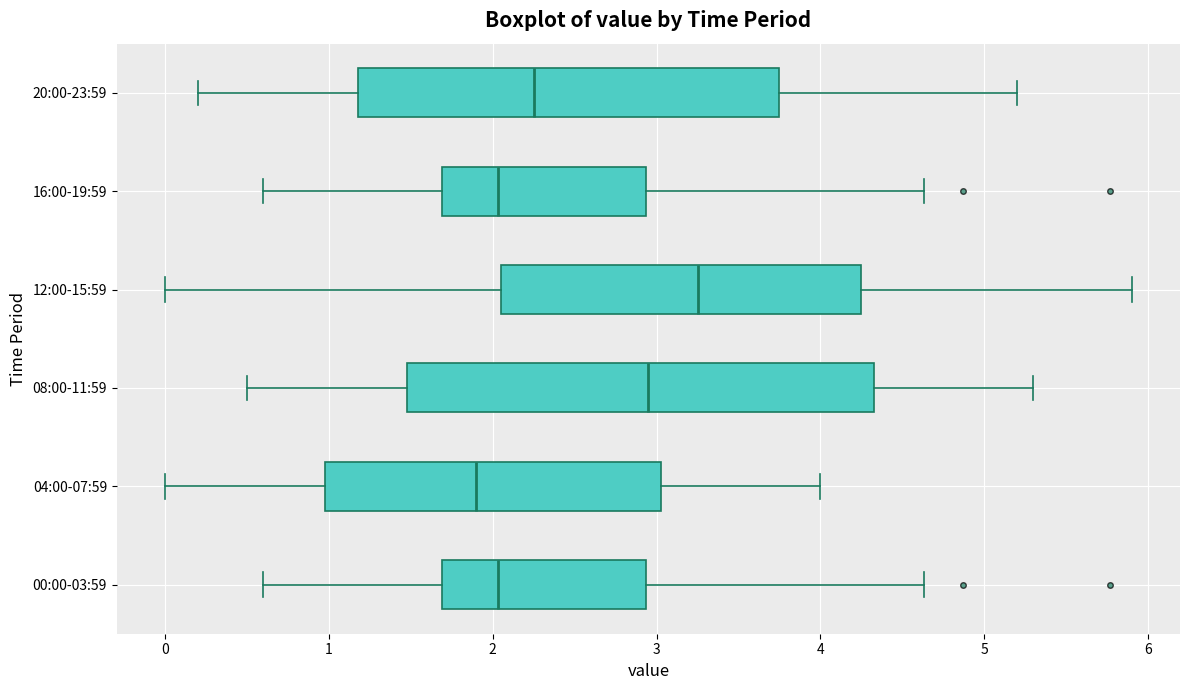

Which box is the widest, from its left edge to its right edge?

08:00-11:59